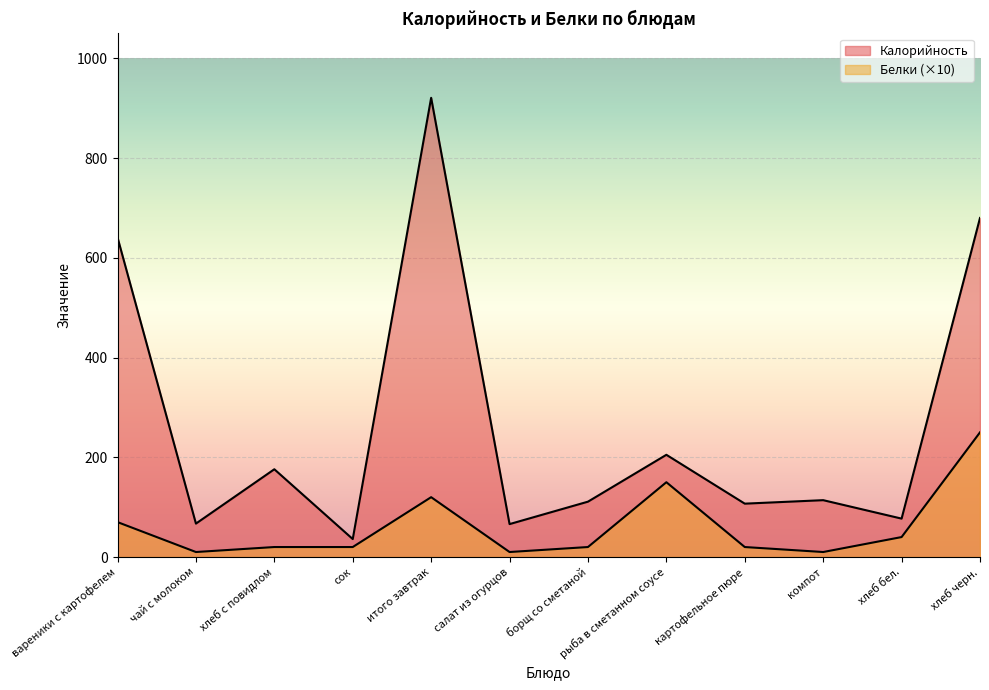

What is the minimum value for Белки?

10